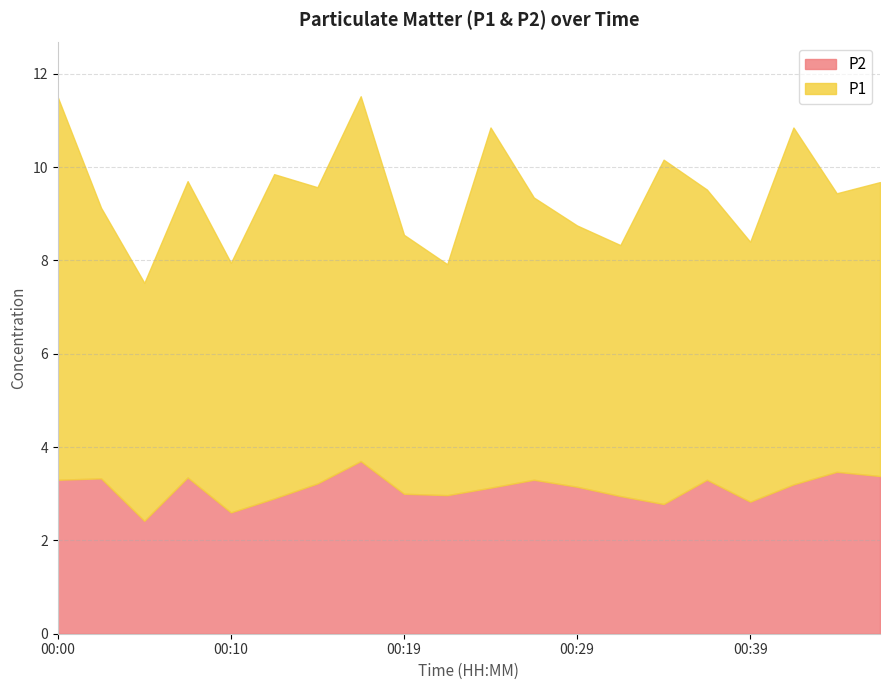

Is it true that P2 equals 3.3 at 00:36?

True